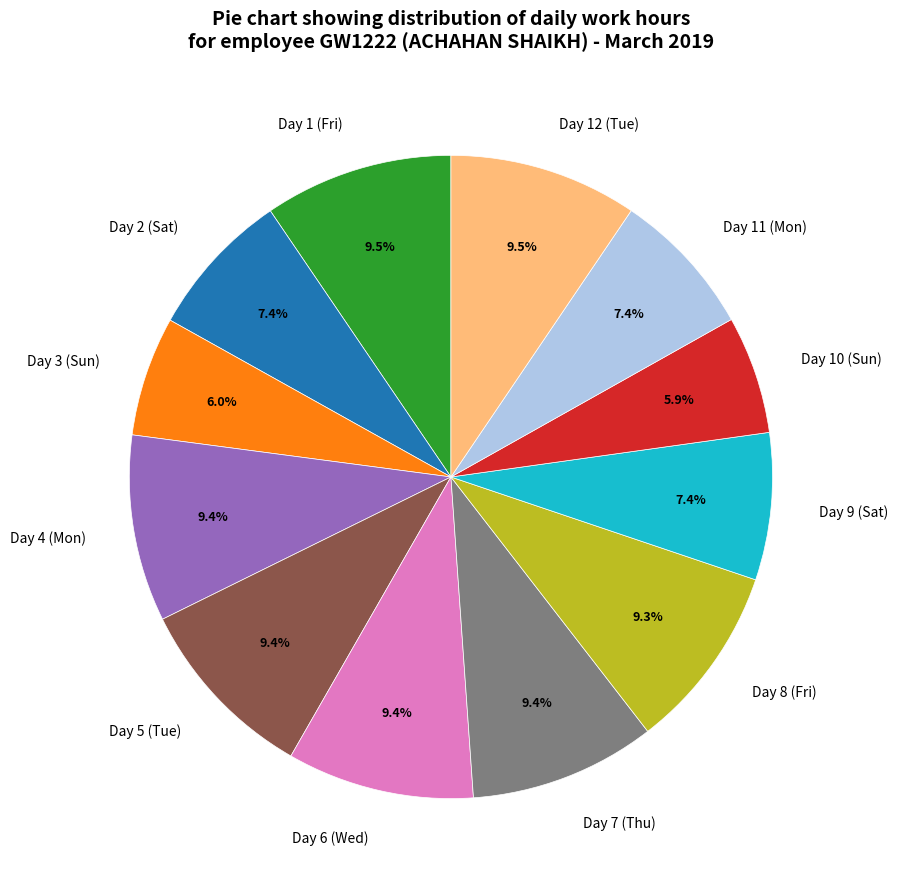

To the nearest percent, what is the difference between the Day 11 (Mon) and Day 6 (Wed) slice percentages?

2%